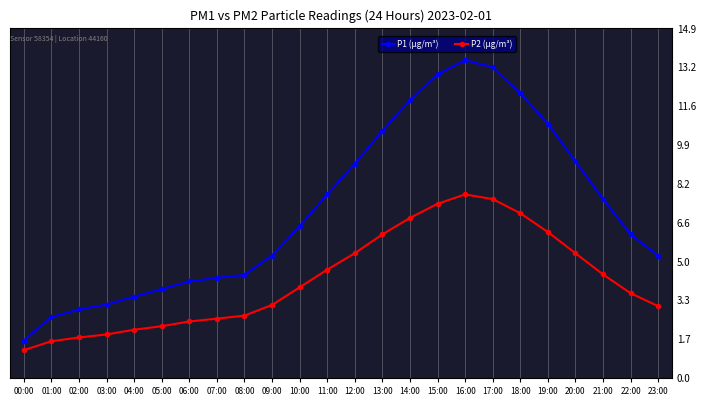

True or false: P2 (μg/m³) and P1 (μg/m³) cross at least once.

False